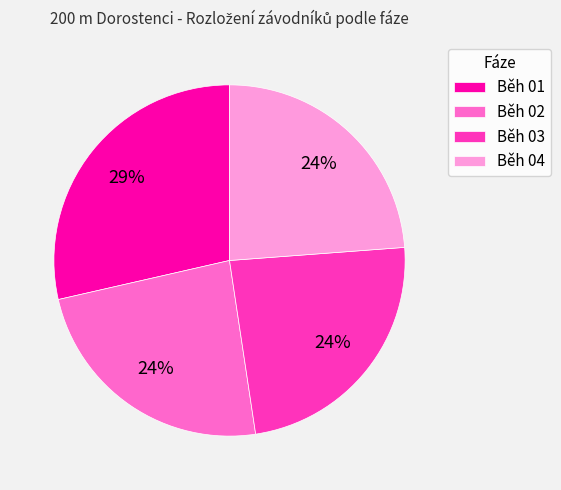

Does Běh 02 account for over 50% of the chart?

No